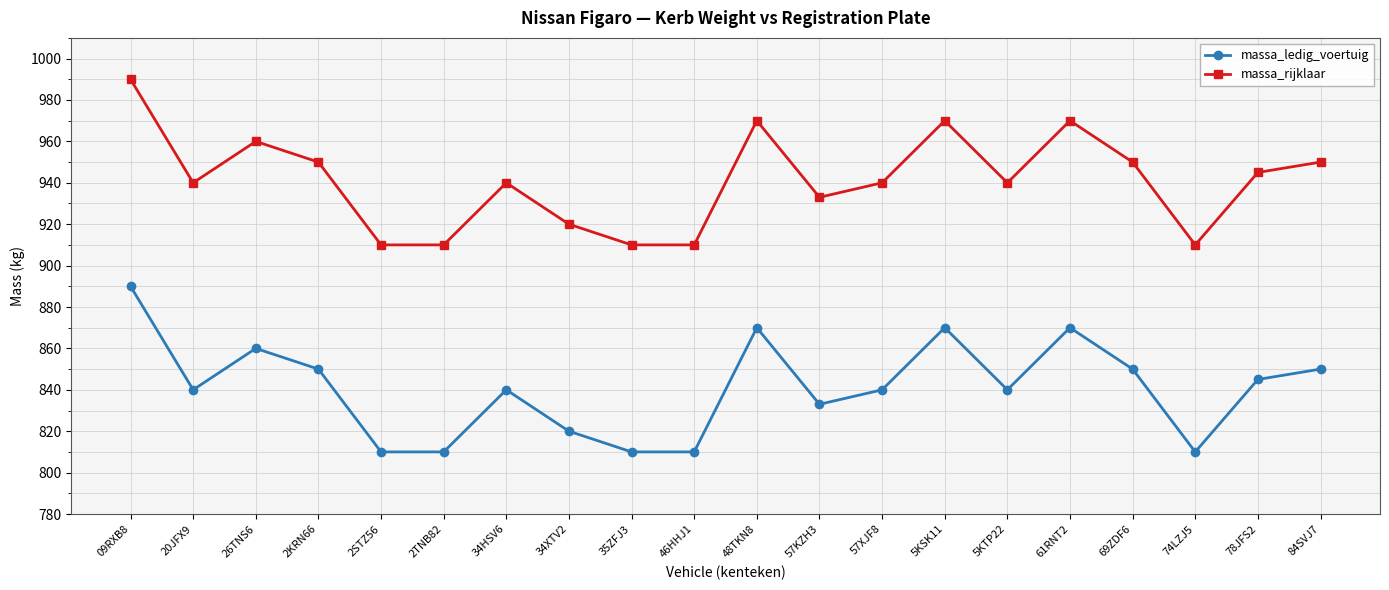

Reading right to left, transcribe all the data shown in this chart.

massa_ledig_voertuig: 850	845	810	850	870	840	870	840	833	870	810	810	820	840	810	810	850	860	840	890
massa_rijklaar: 950	945	910	950	970	940	970	940	933	970	910	910	920	940	910	910	950	960	940	990